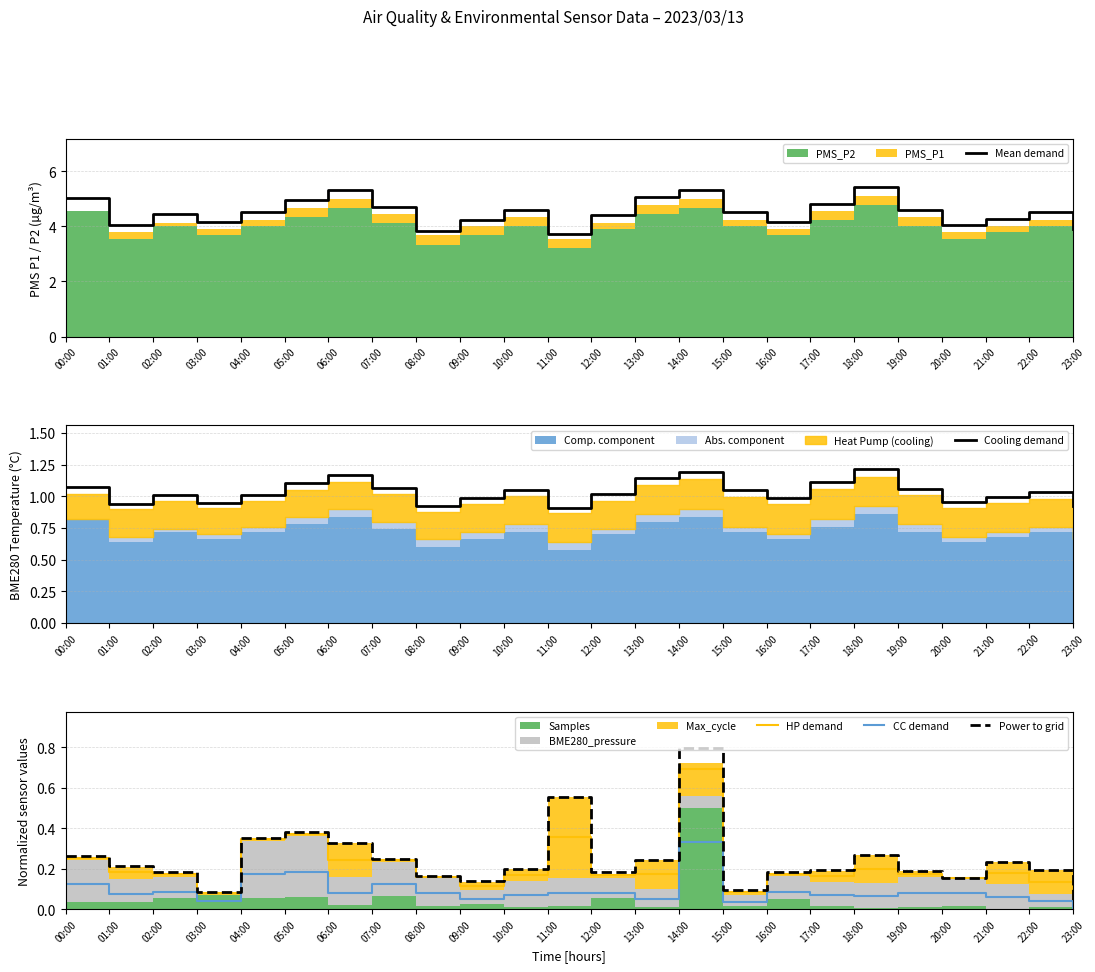

What is the difference between the maximum and second lowest values in the HP demand series?

0.6